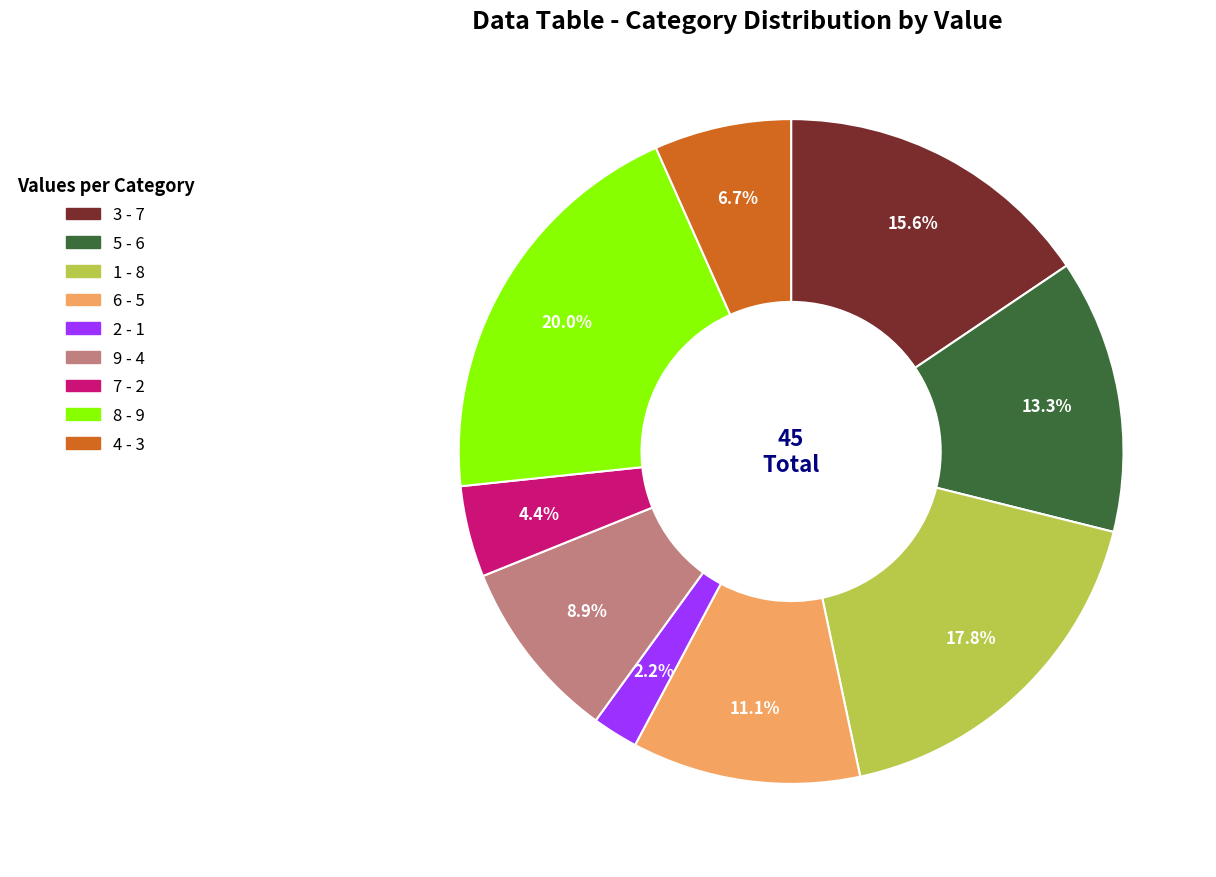

Is there a majority slice in this chart?

No